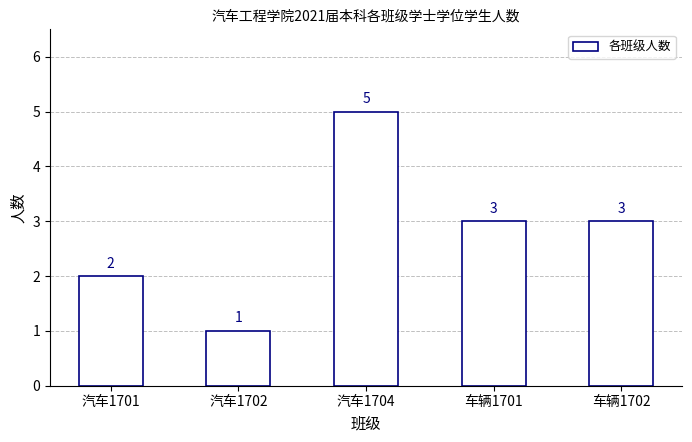

At which label does the data first exceed 3?

汽车1704